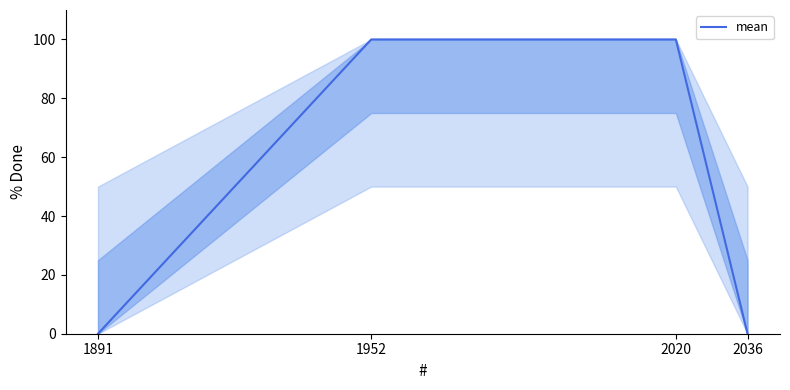

The chart shows a value of 100 at 2020. True or false?

True